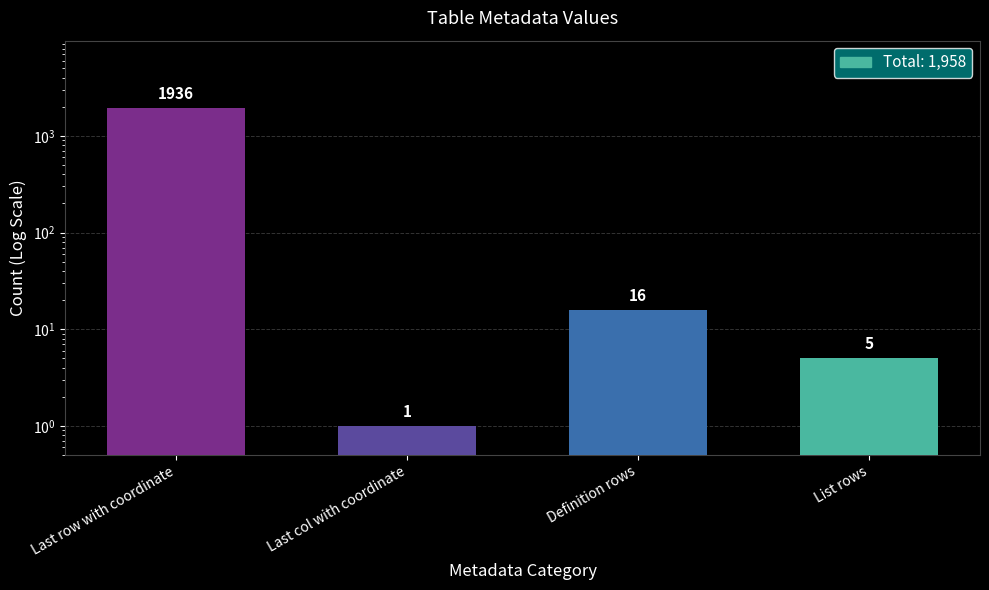

How many bars are there in total?

4